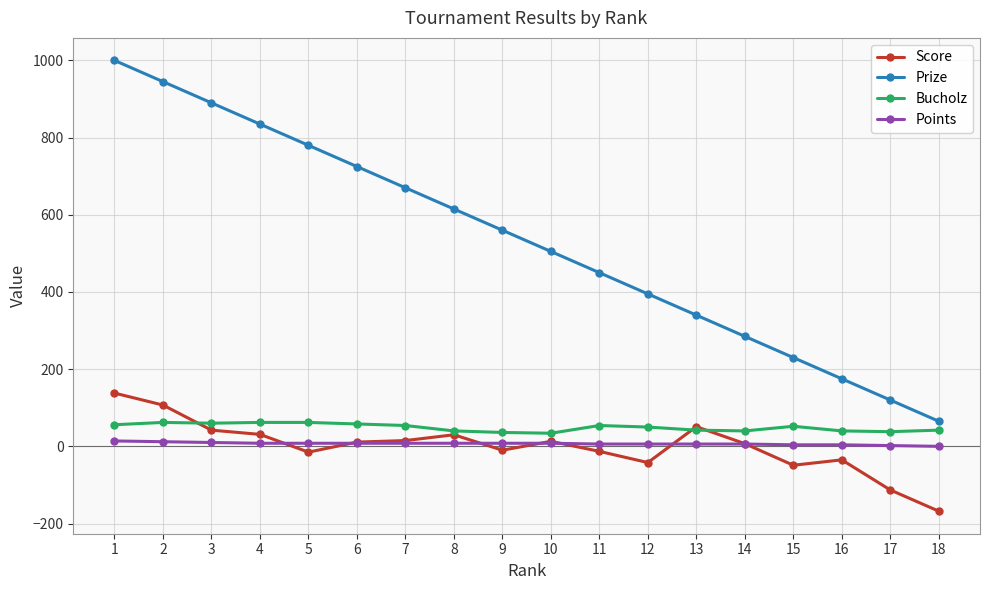

What is the value of the Prize point at the 14th from the left?

285